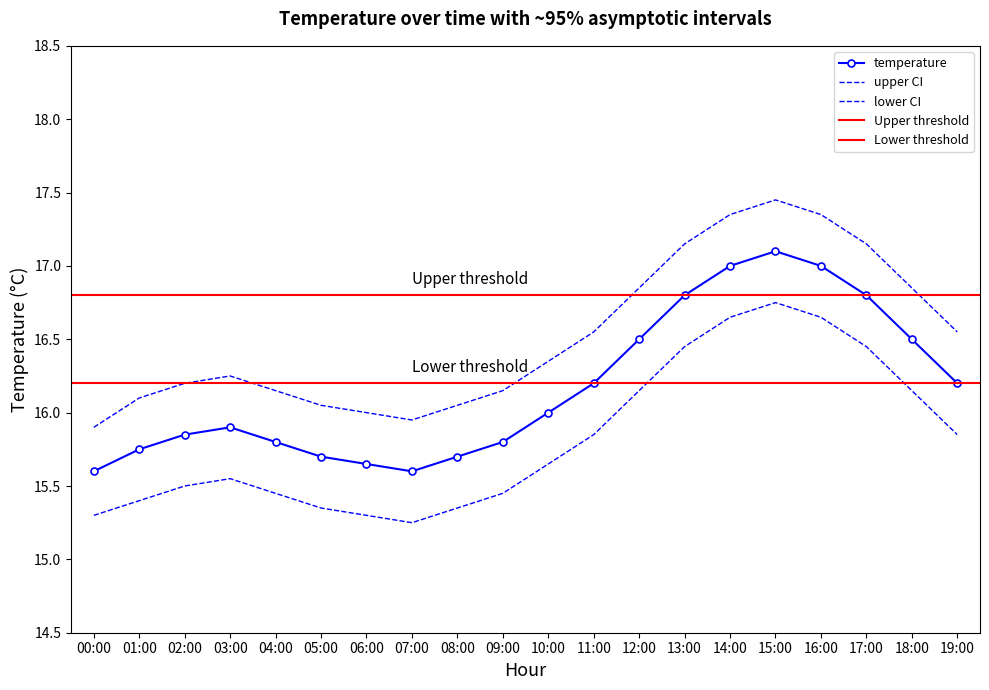

Read the temp_upper value at 05:00.

16.1